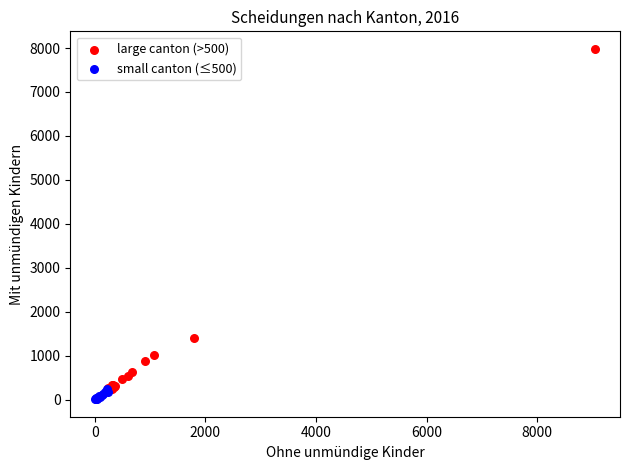

Which series has the largest Y range (max minus min)?

large canton (>500)